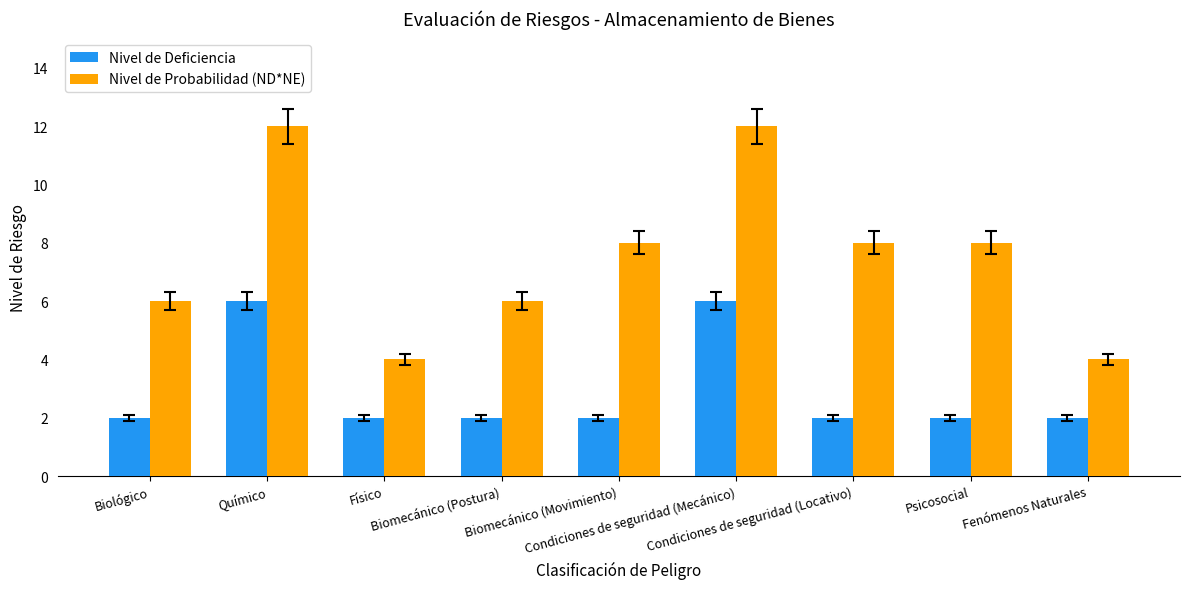

Which series has the largest range (max minus min)?

Nivel de Probabilidad (ND*NE)